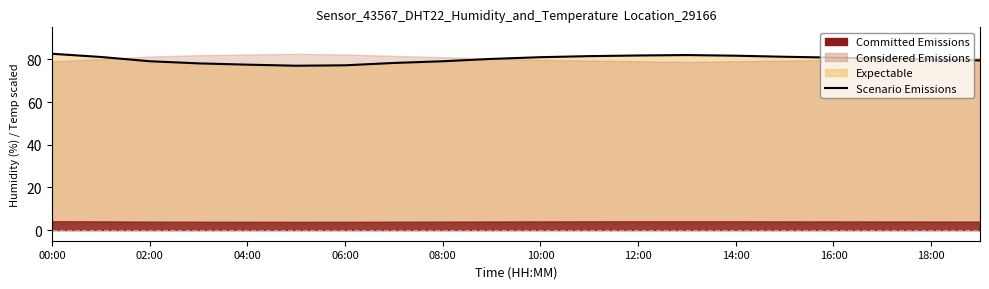

Read the value at 02:00.

79.1